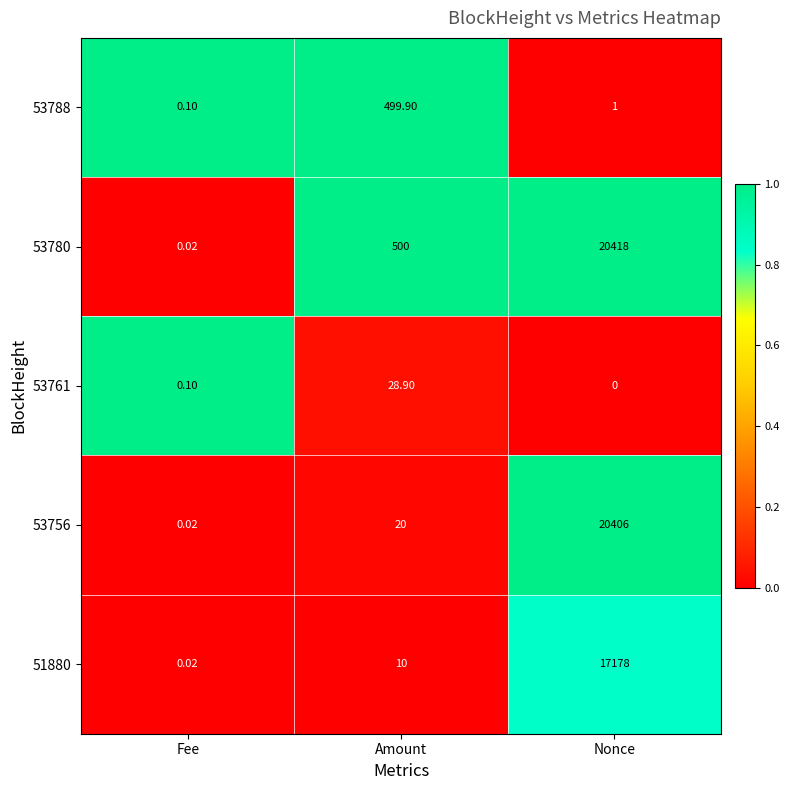

Which series changed the most between Fee and Nonce?

53780